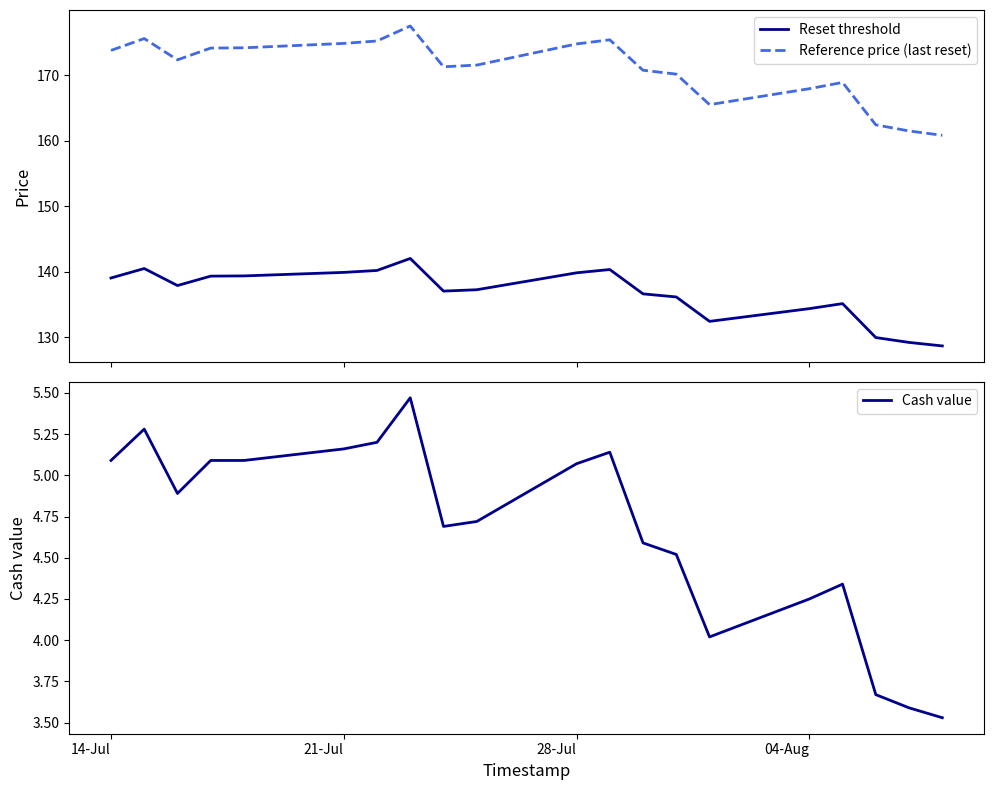

How many distinct data groups are displayed?

3